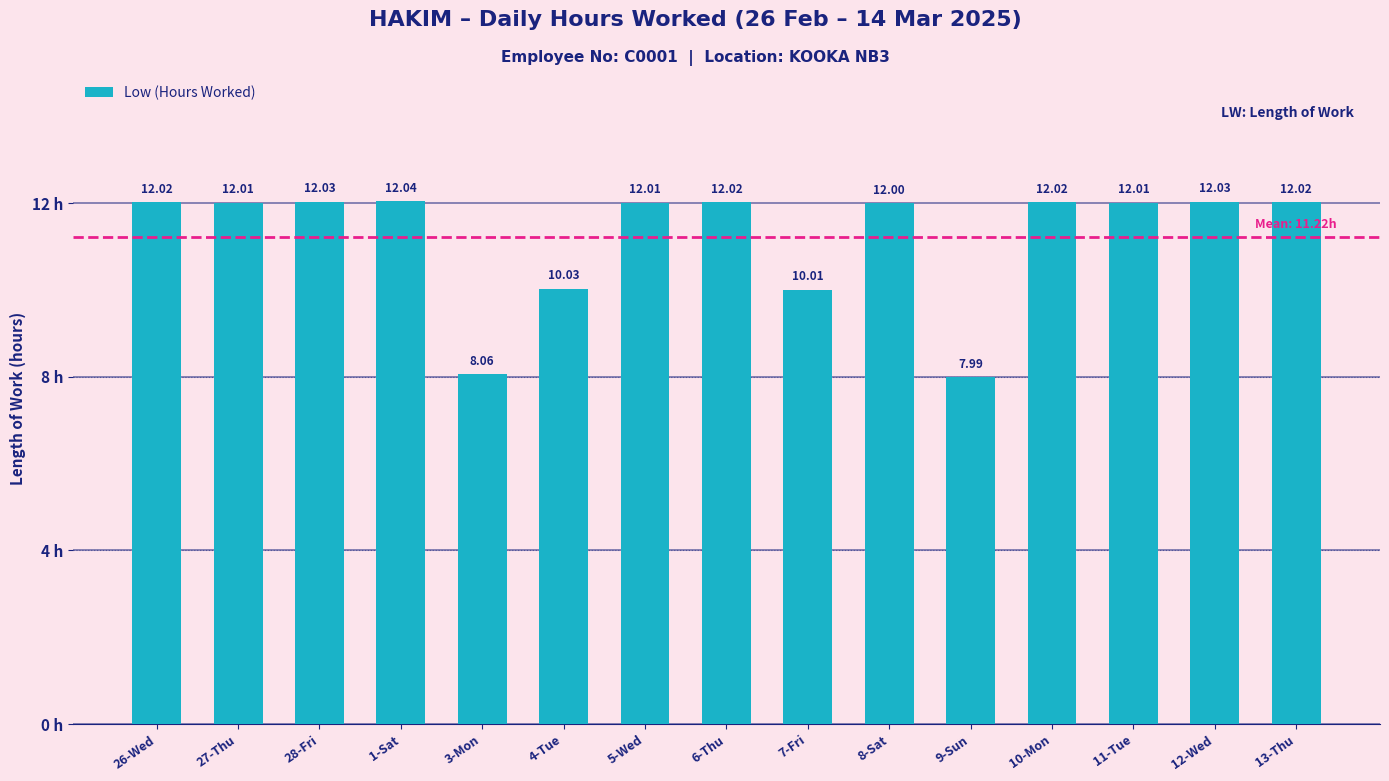

What is the approximate value at 10-Mon?

12.0